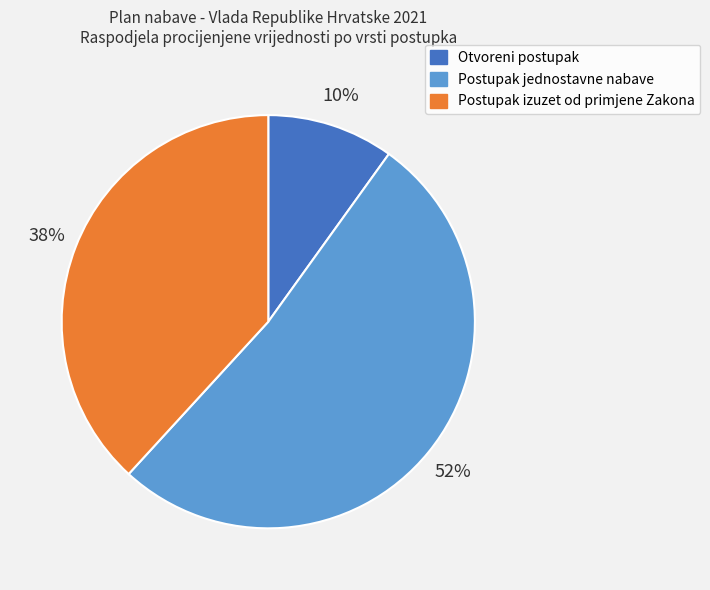

To the nearest percent, what is the difference between the Otvoreni postupak and Postupak izuzet od primjene Zakona slice percentages?

28%